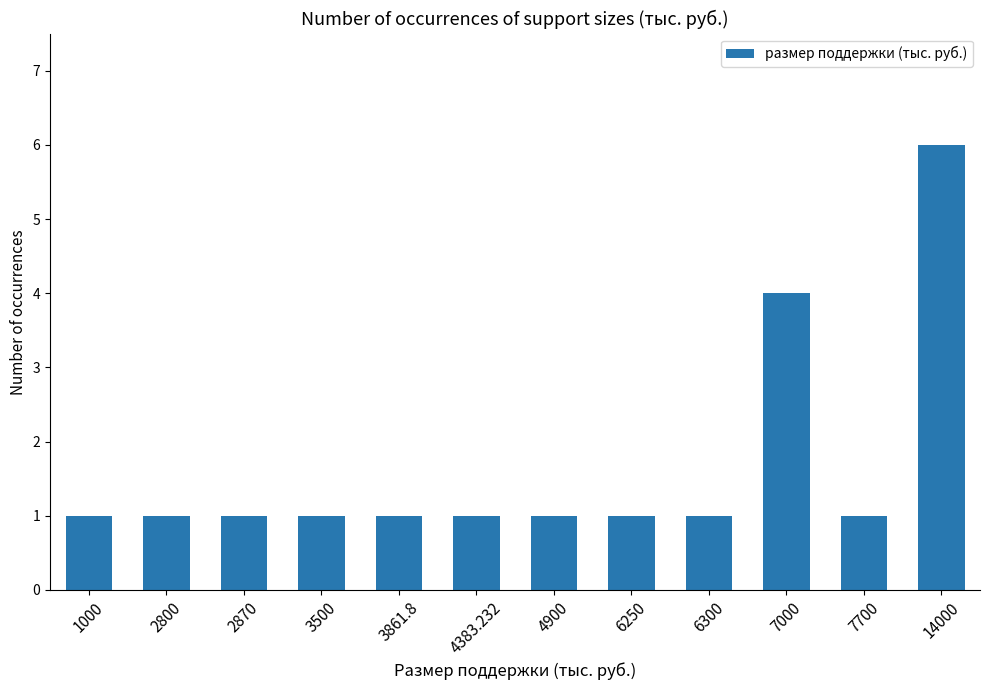

The value at 6250 is 1. True or false?

True